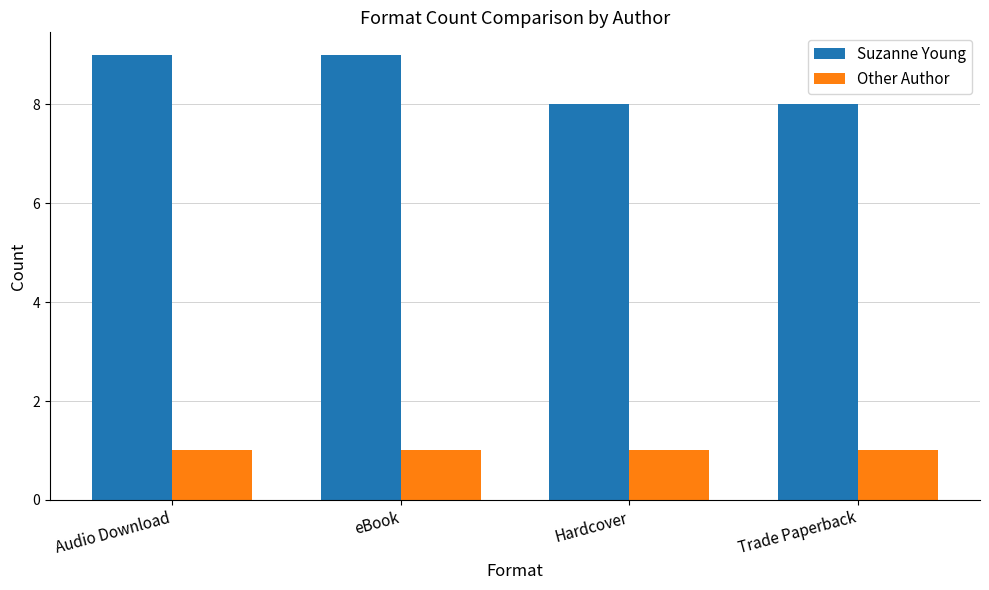

How many distinct data groups are displayed?

2